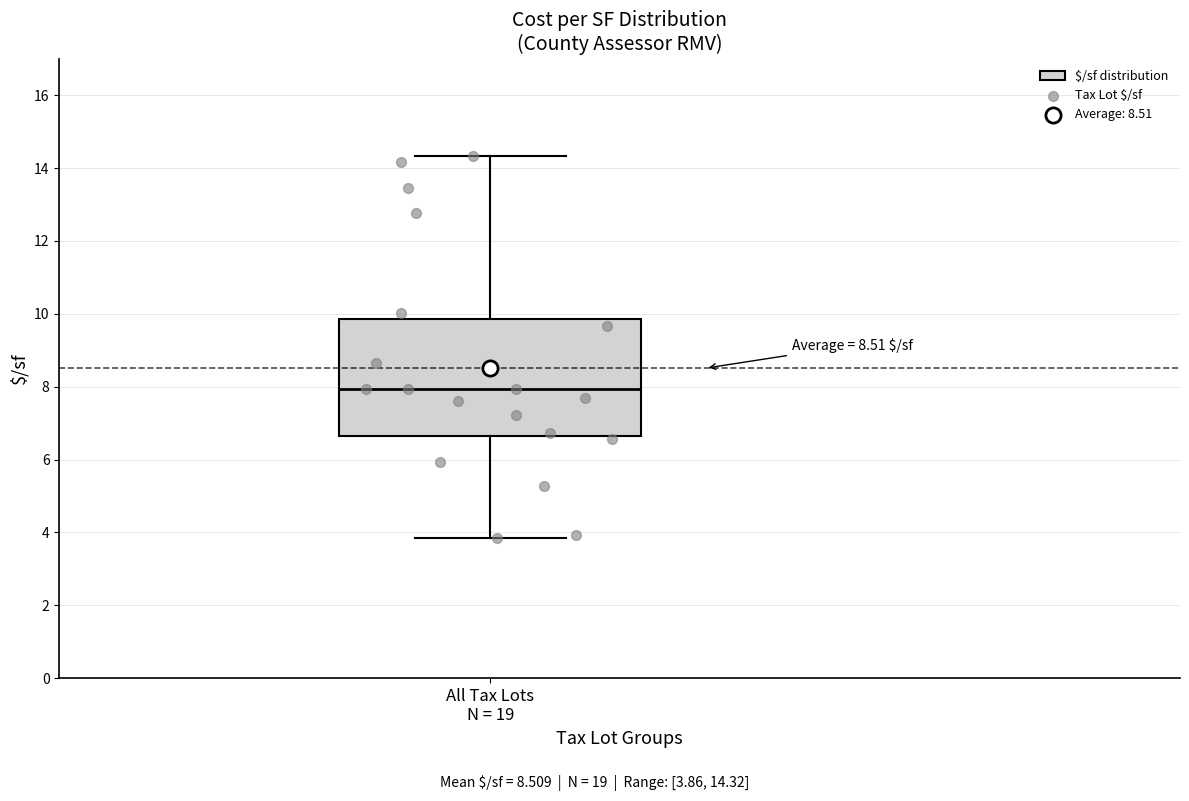

Read this box plot against the y-axis: the position of the median line, the range covered by the box, and the ends of both whiskers. The values are not printed on the chart, so give them approximately, as read against the axis.

median 8.0, box 6.6 to 9.8, whiskers 3.8 to 14.4